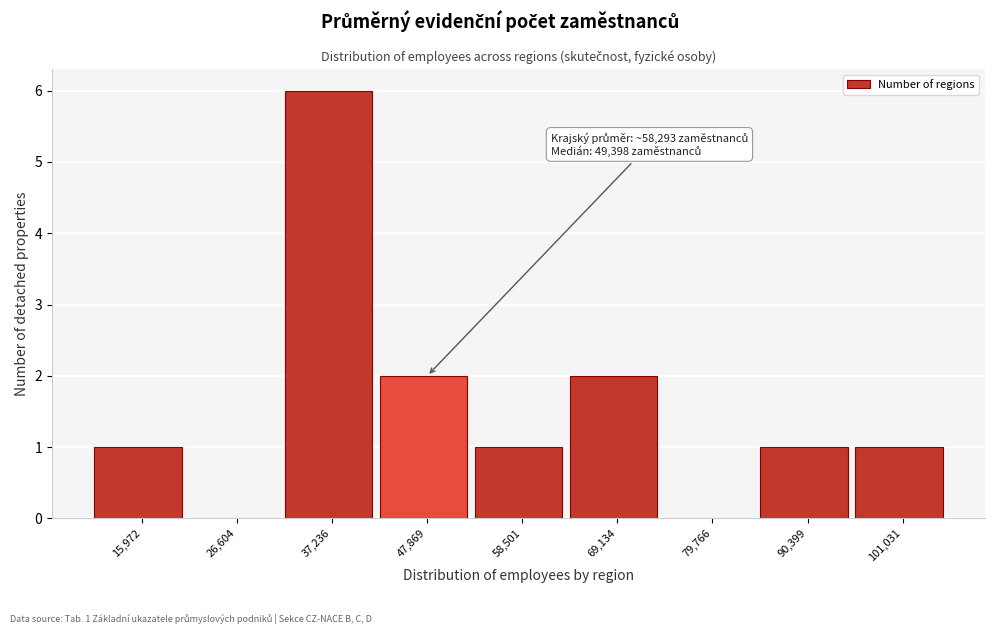

Reading right to left, list all the values displayed in this chart.

101,031=1	90,399=1	79,766=0	69,134=2	58,501=1	47,869=2	37,236=6	26,604=0	15,972=1